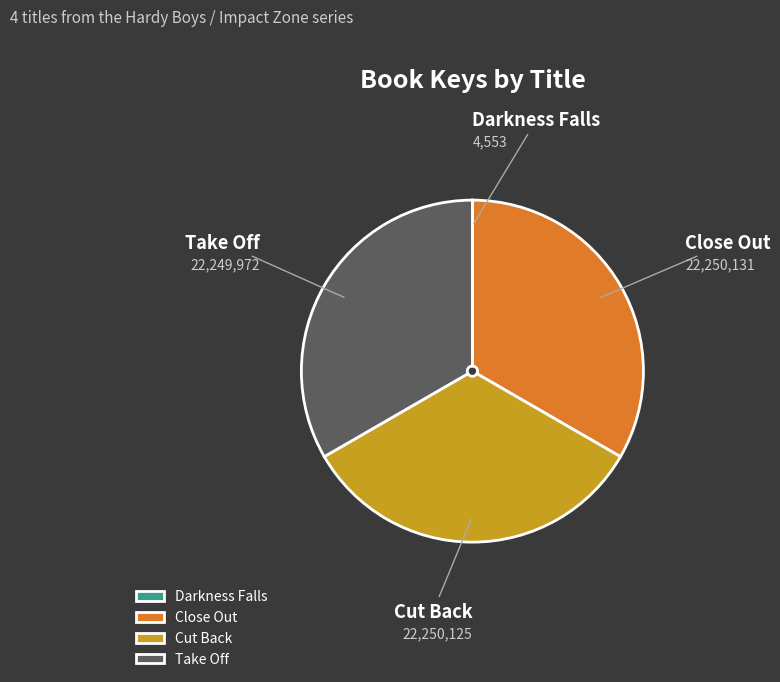

Is there any slice that represents more than half of the pie?

No